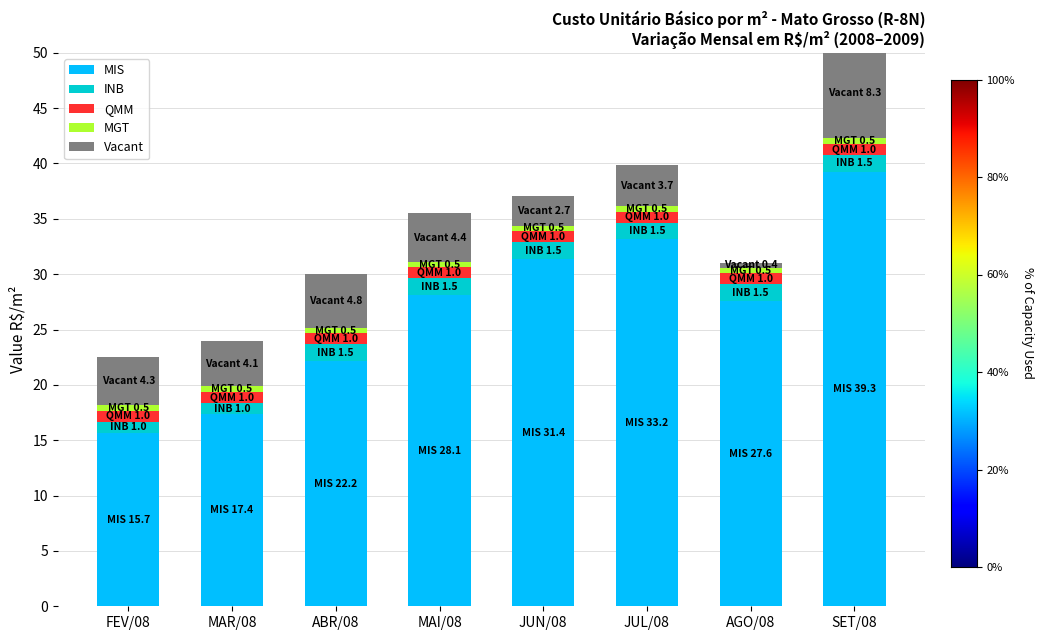

Between FEV/08 and ABR/08, which series saw the biggest shift?

MIS